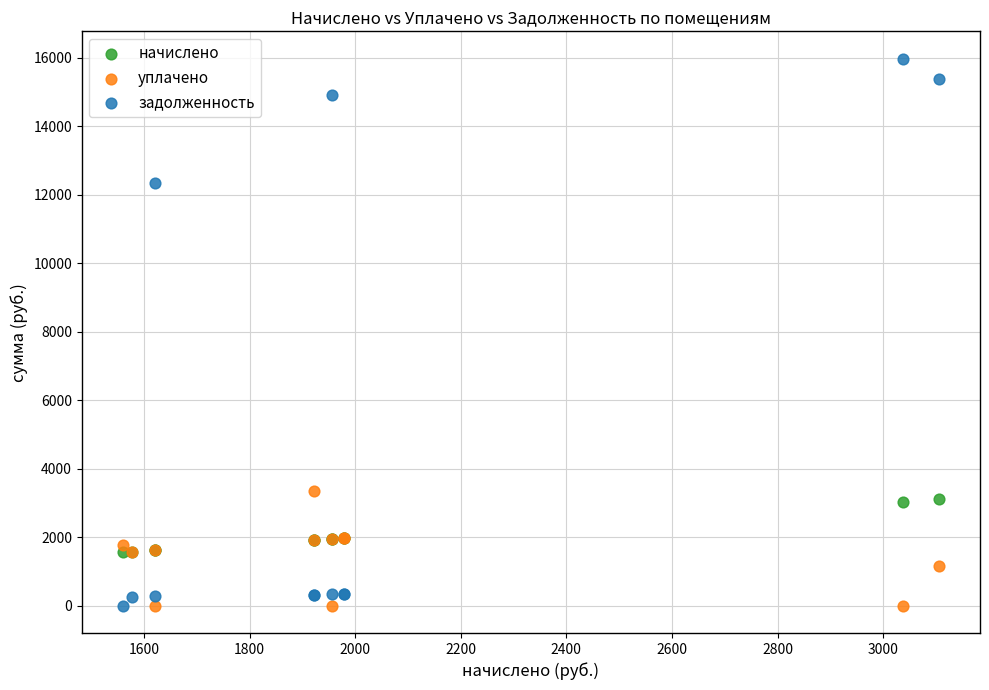

Across all series, what Y value is closest to 7985?

12341.6